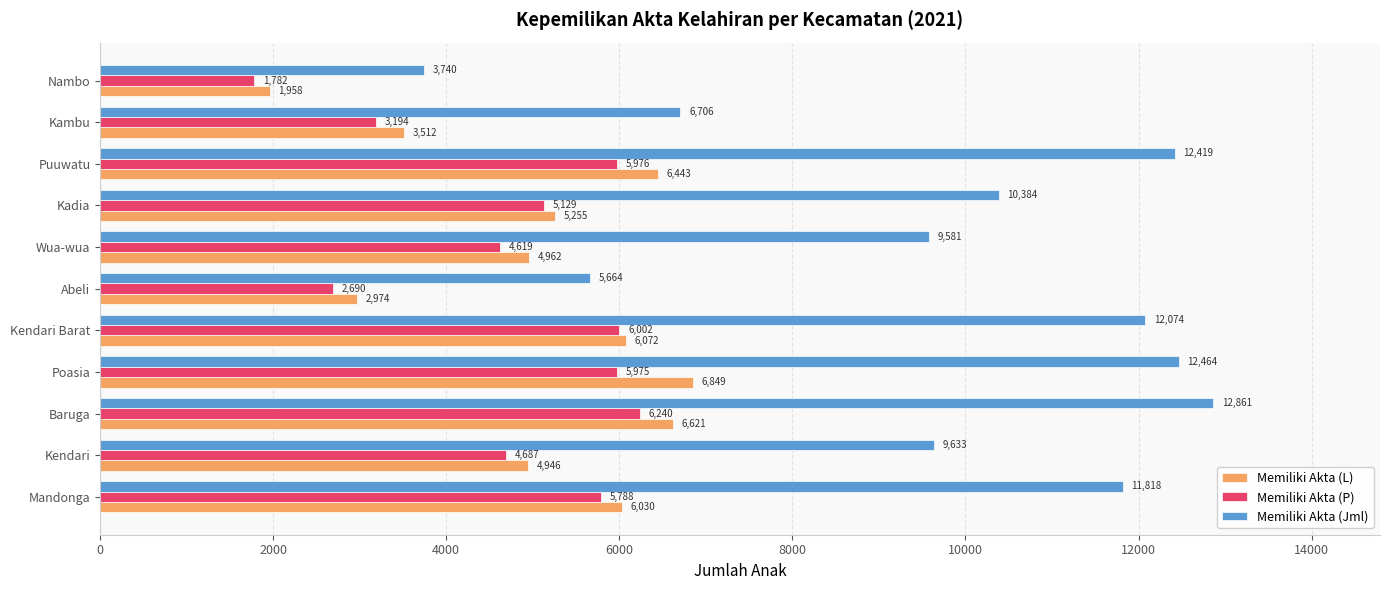

Which series has the largest range (max minus min)?

Memiliki Akta (Jml)